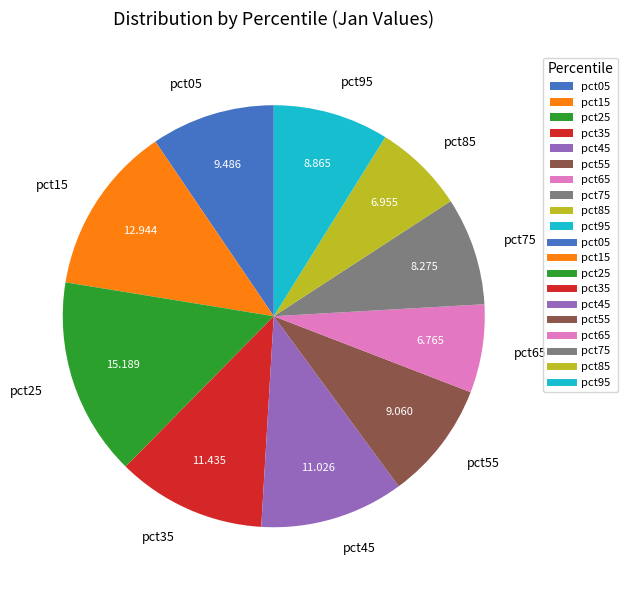

The pct05 slice represents 21% of the pie. True or false?

False